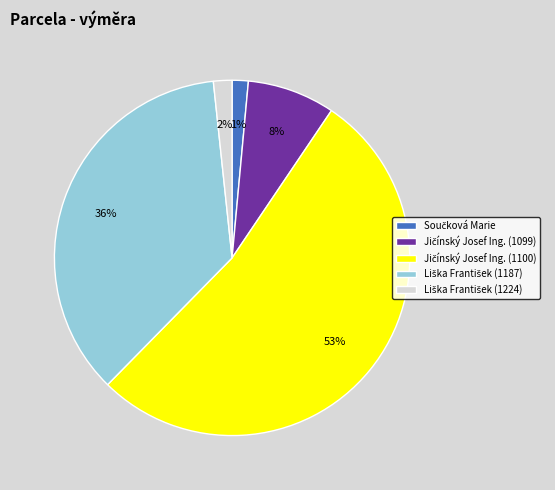

To the nearest percent, what is the average slice percentage?

20%